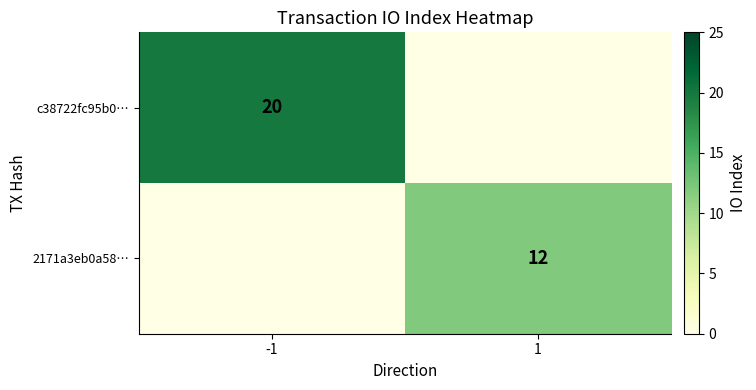

The value of c38722fc95b0… at -1 is 5. True or false?

False